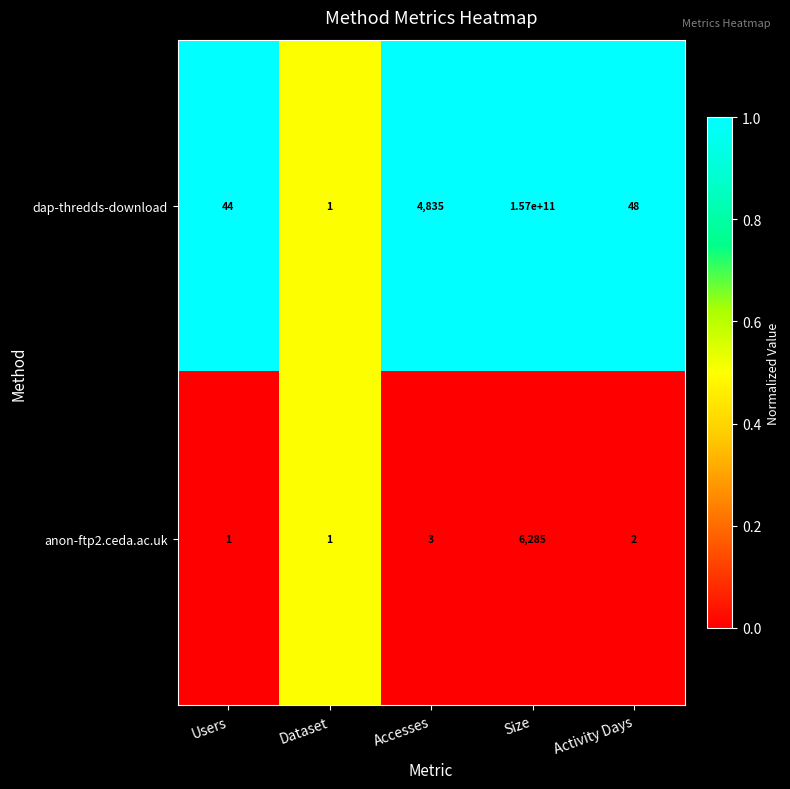

What is the total value across all series at Activity Days?

50